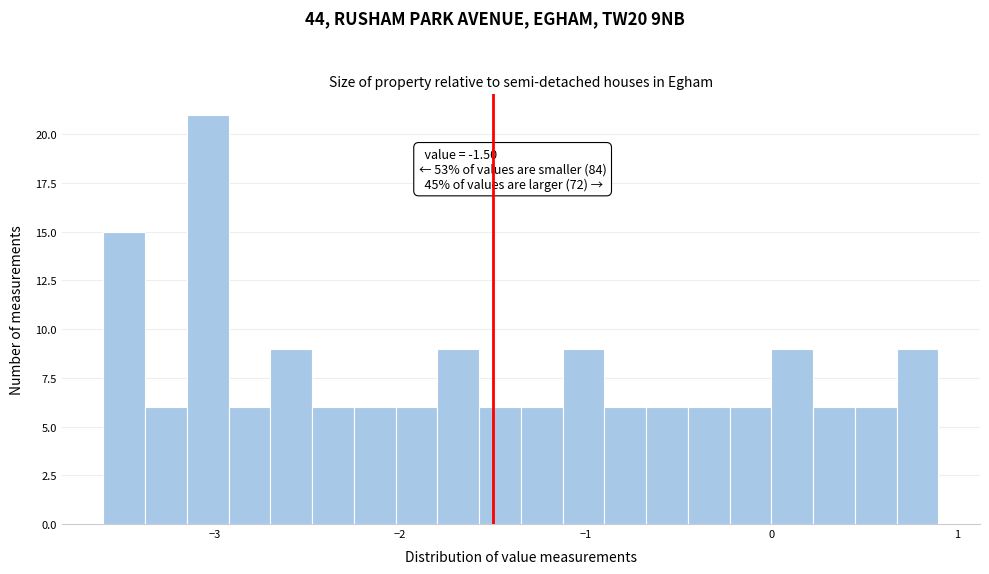

Around what value on the x-axis is the tallest bar? Give the approximate position of its centre, as read against the axis.

-3.0